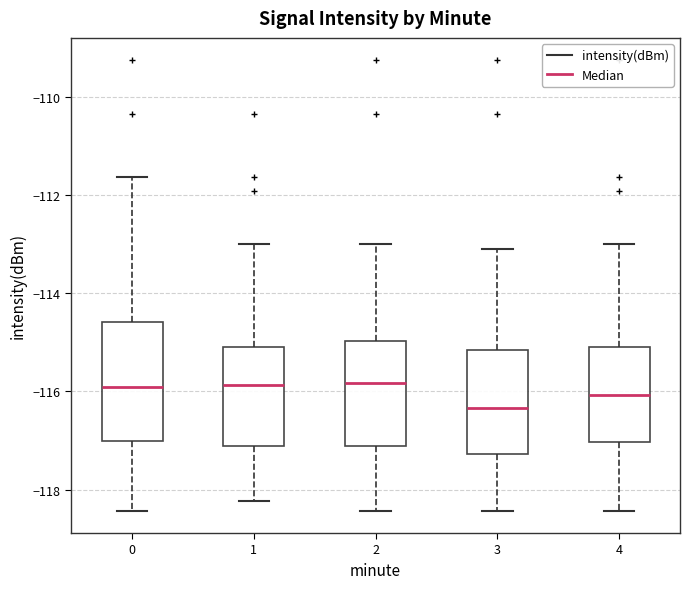

Which box's median line is the lowest?

3